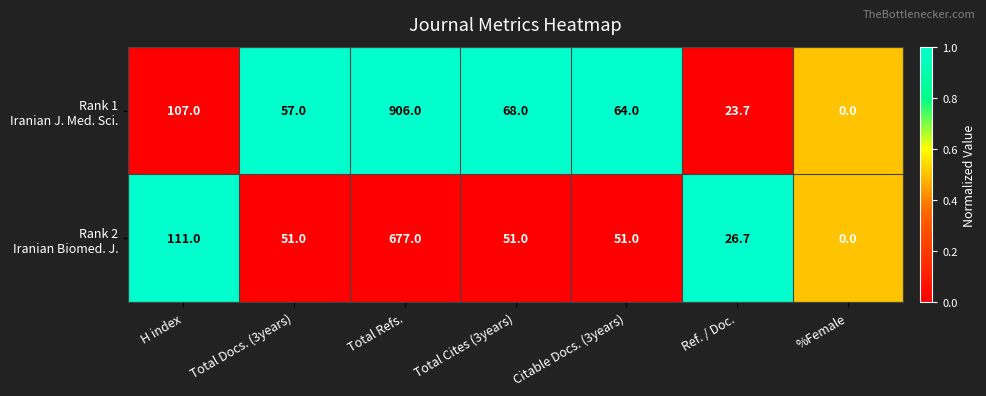

What is the spread (max minus min) of values at Total Docs. (3years)?

6.0